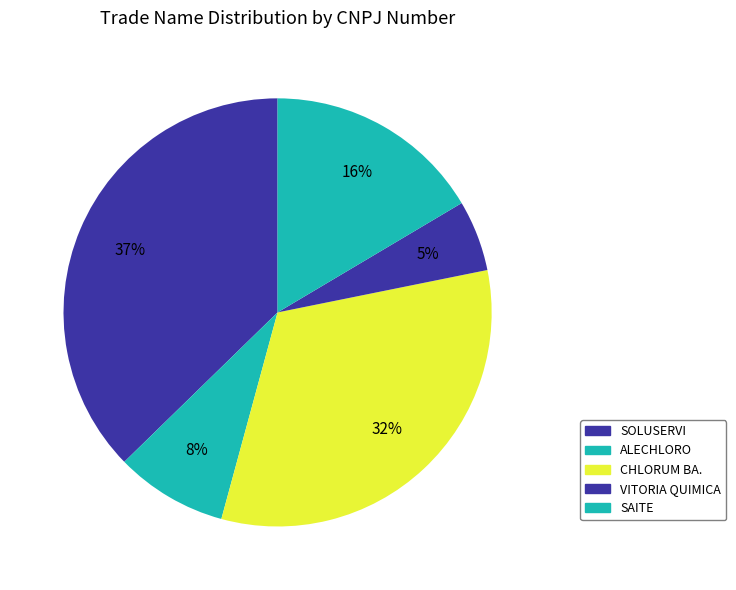

To the nearest percent, what is the average slice percentage?

20%